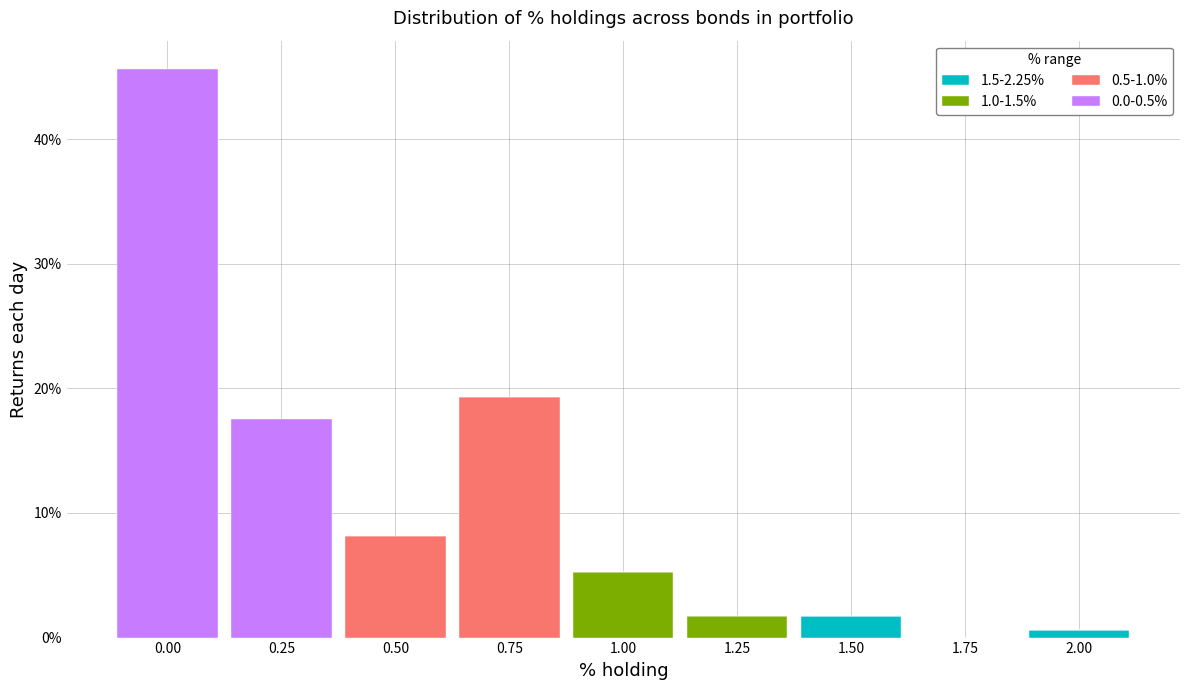

What is the maximum value for 1.5-2.25%?

1.8